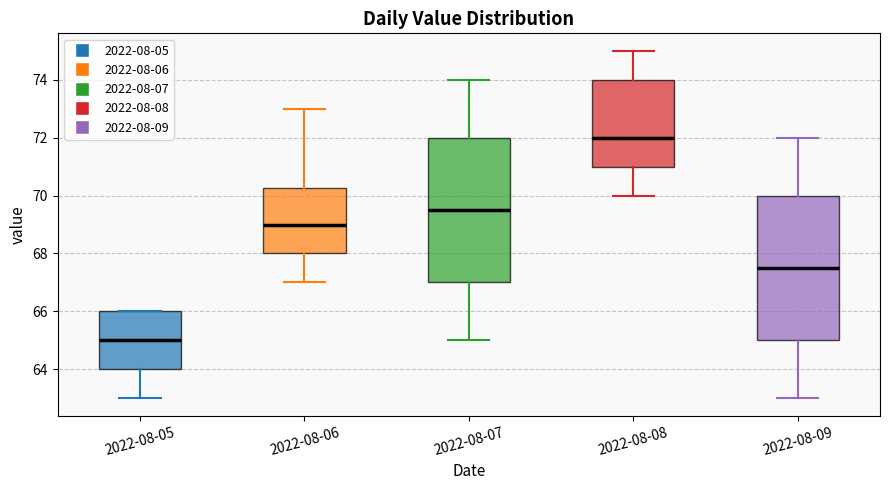

Where does the median line of the box for 2022-08-07 sit on the y-axis? The values are not printed on the chart, so give them approximately, as read against the axis.

69.6